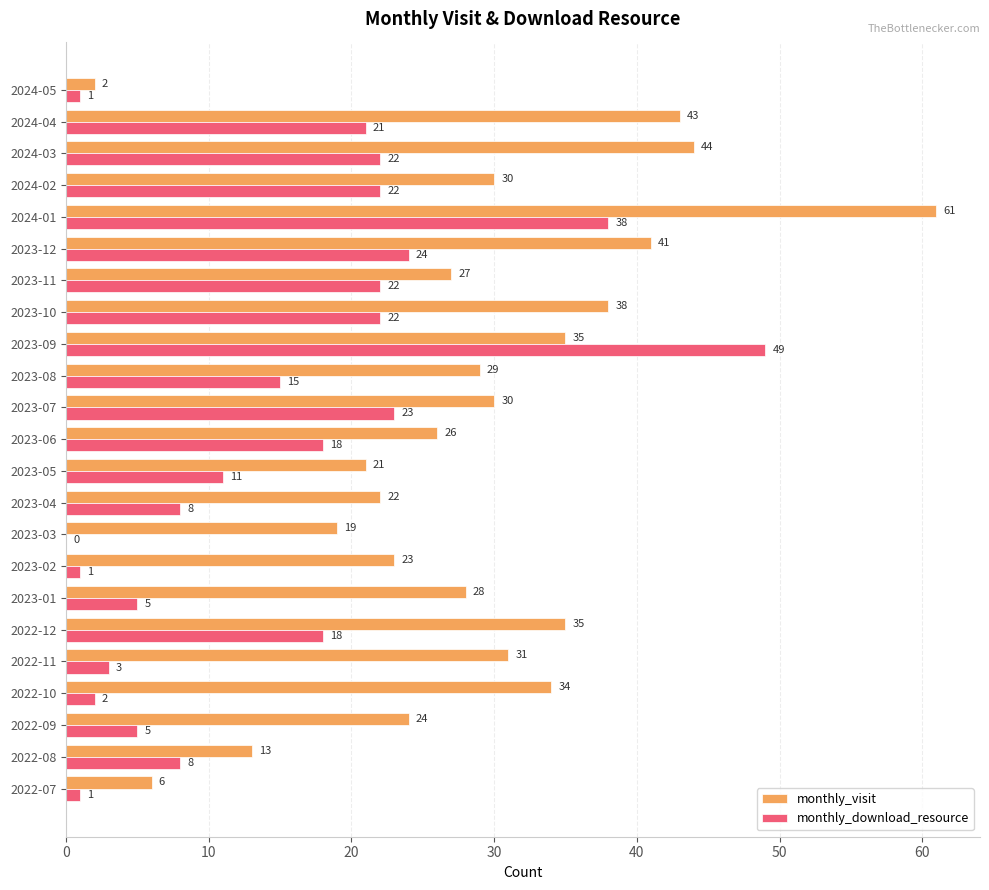

Which series changed the most between 2022-11 and 2022-12?

monthly_download_resource